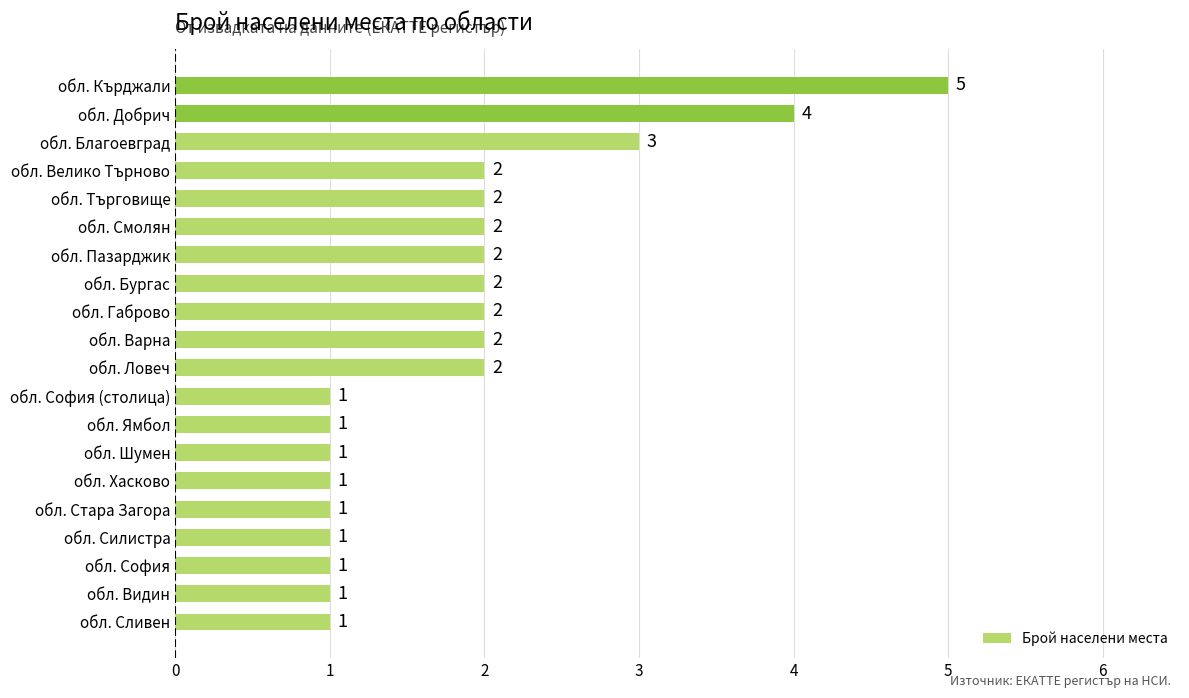

At which category does the chart reach its peak across all series?

обл. Кърджали